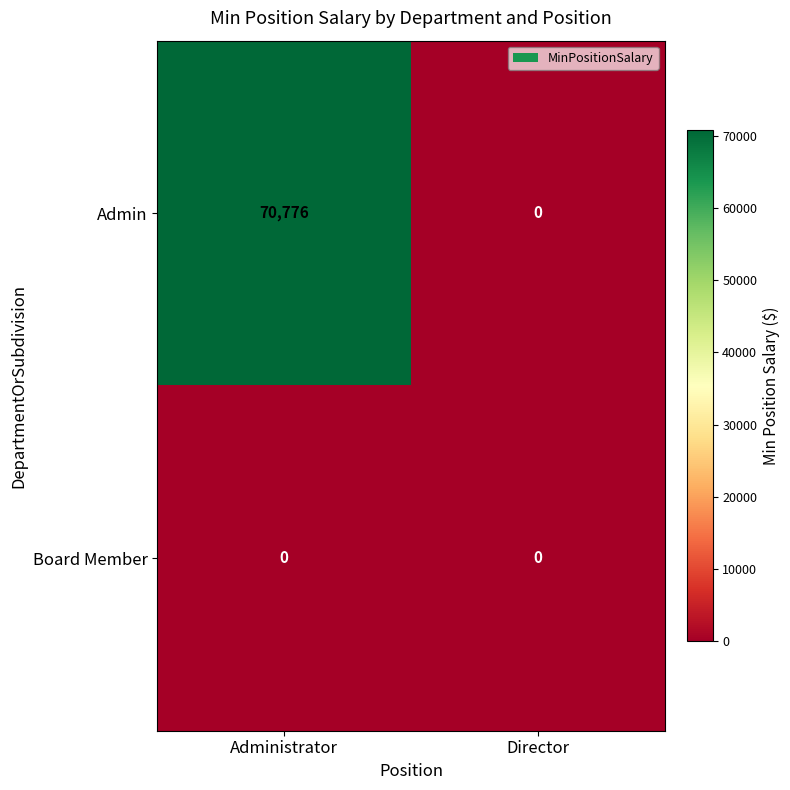

Reading right to left, transcribe all the data shown in this chart.

Admin: 0	70776
Board Member: 0	0